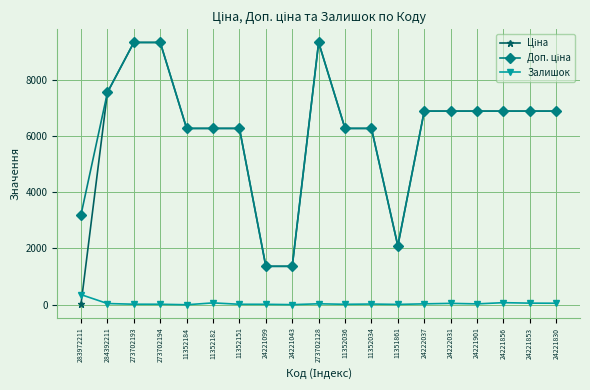

At how many categories does at least one series exceed 6560?

10